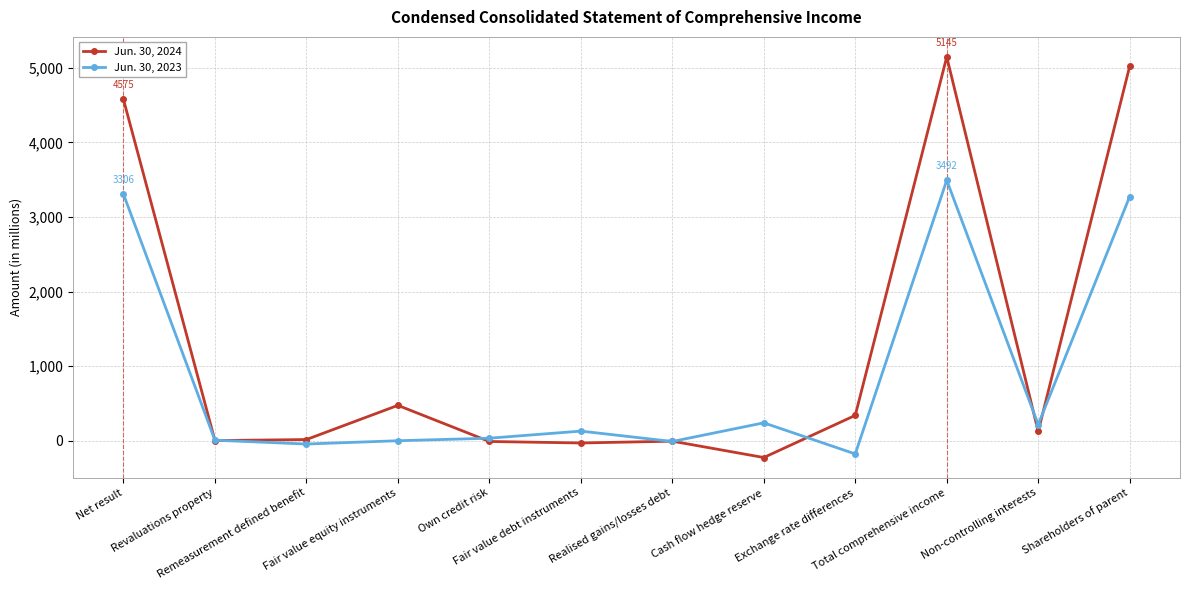

What is the lowest value of the Jun. 30, 2024 series?

-224